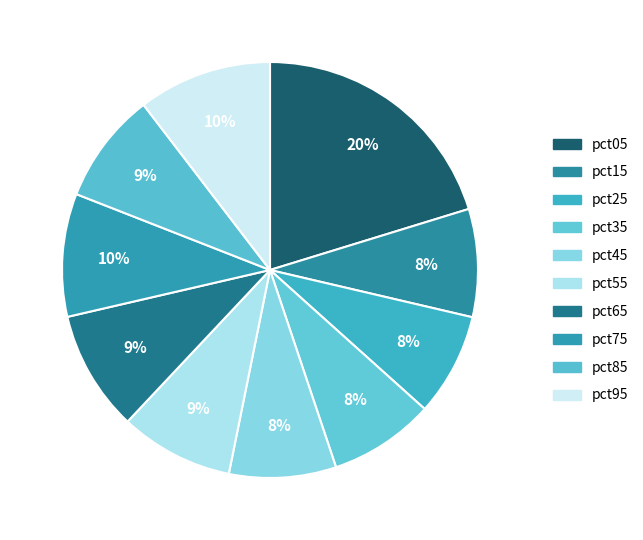

To the nearest percent, what percentage of the pie is pct65?

9%